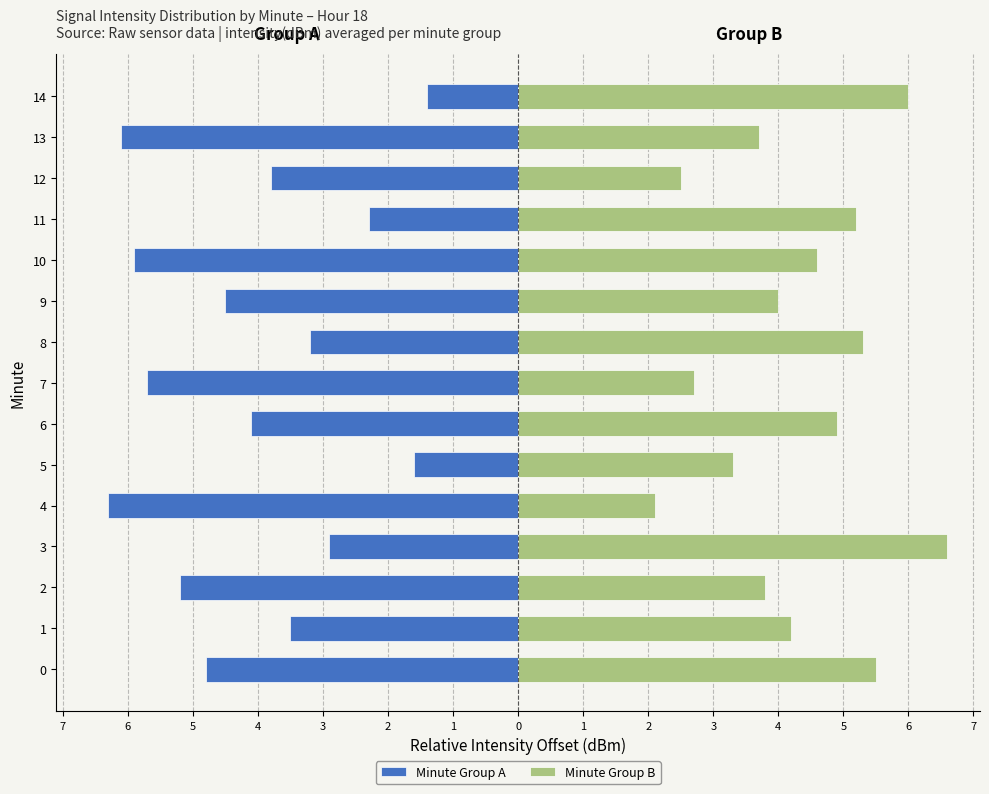

Rank the series by their maximum value, from highest to lowest.

Minute Group B, Minute Group A